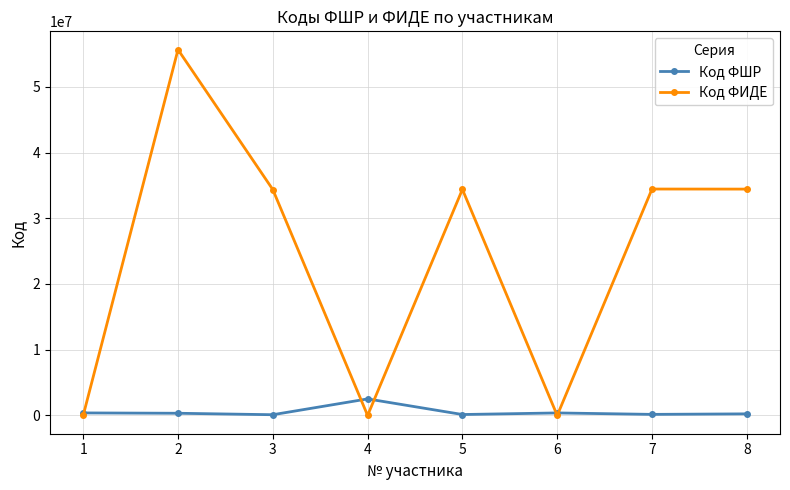

What is the maximum value for Код ФИДЕ?

55660681